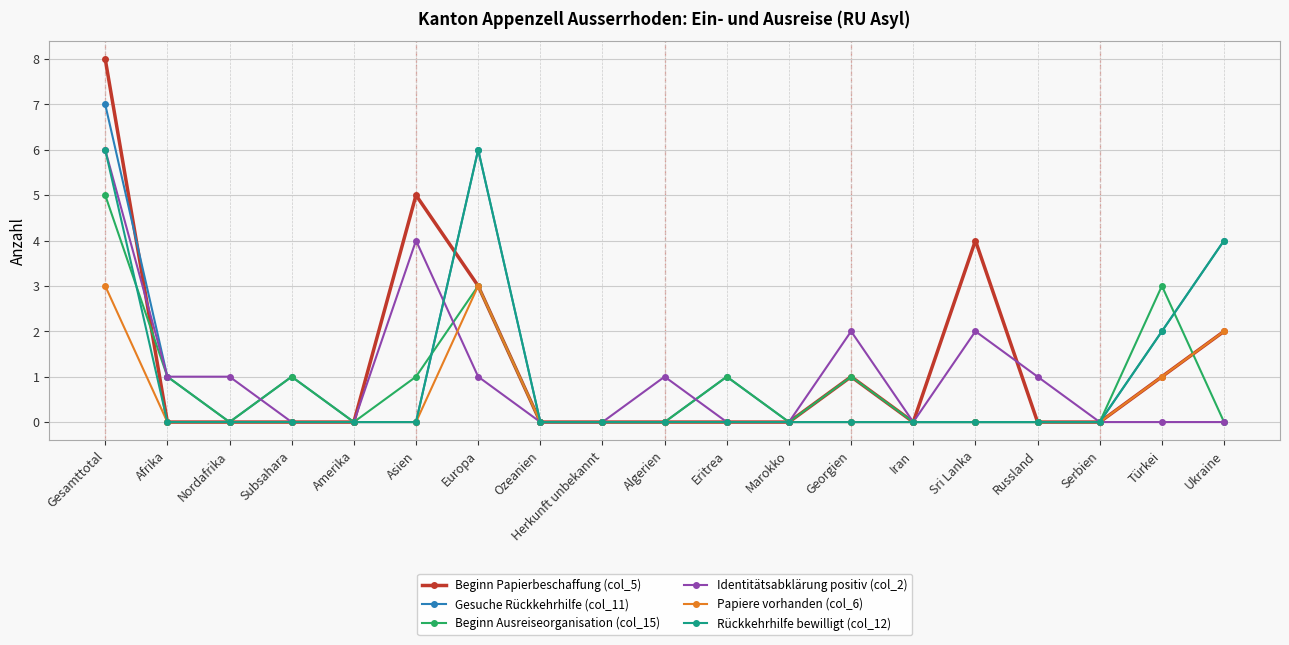

Which series has the widest spread of values?

Beginn Papierbeschaffung (col_5)